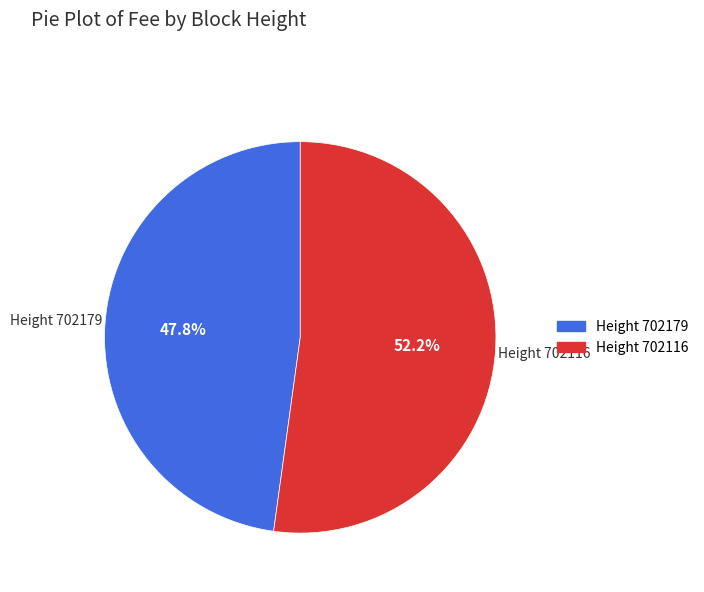

Does any single category account for the majority?

Yes